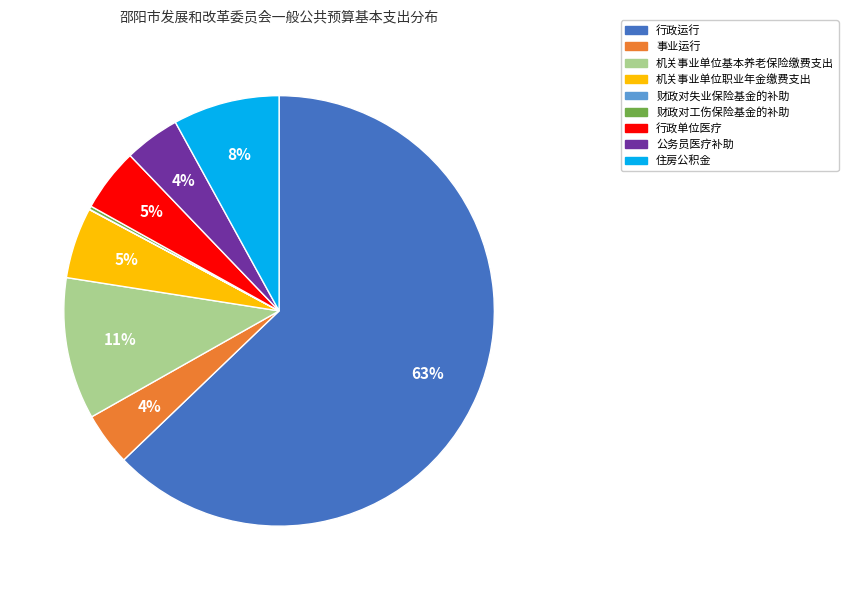

Approximately how many times larger is the value at 事业运行 compared to 行政单位医疗?

0.8